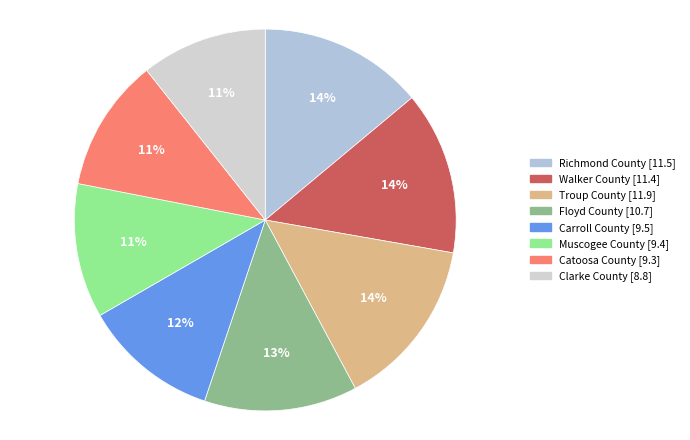

What is the change in value from Floyd County to Muscogee County?

-1.3